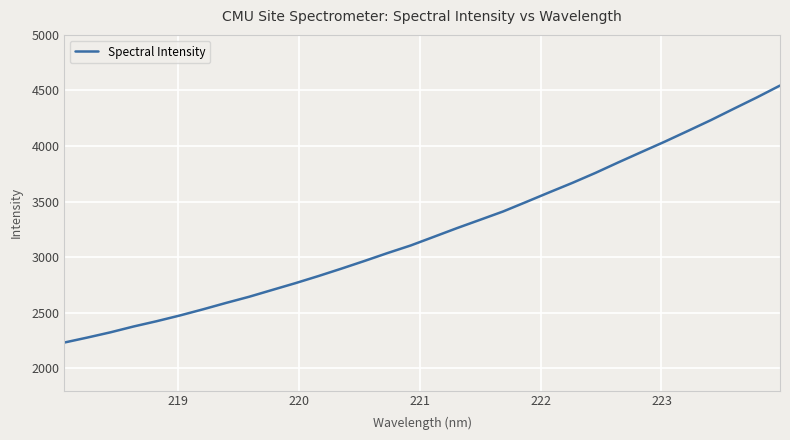

What is the maximum value shown in the chart?

4544.1